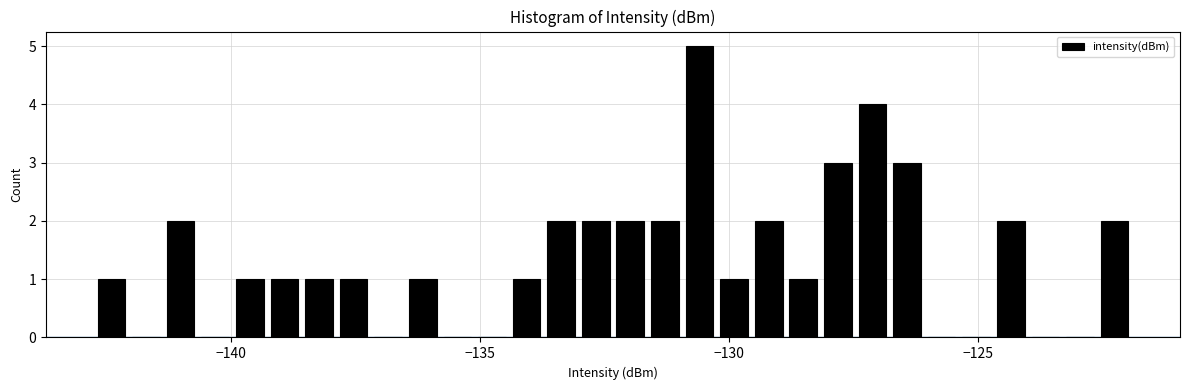

Around what value on the x-axis is the tallest bar? Give the approximate position of its centre, as read against the axis.

-130.5